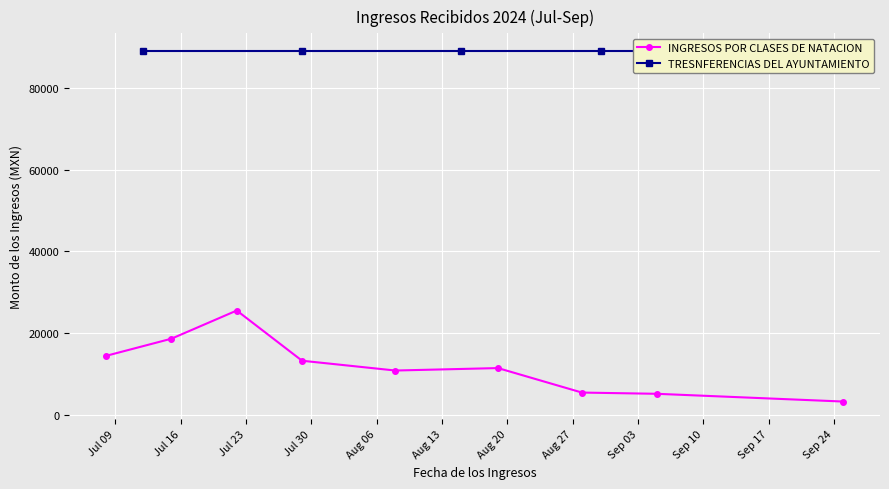

What is the label of the 5th point from the left?

Aug 06